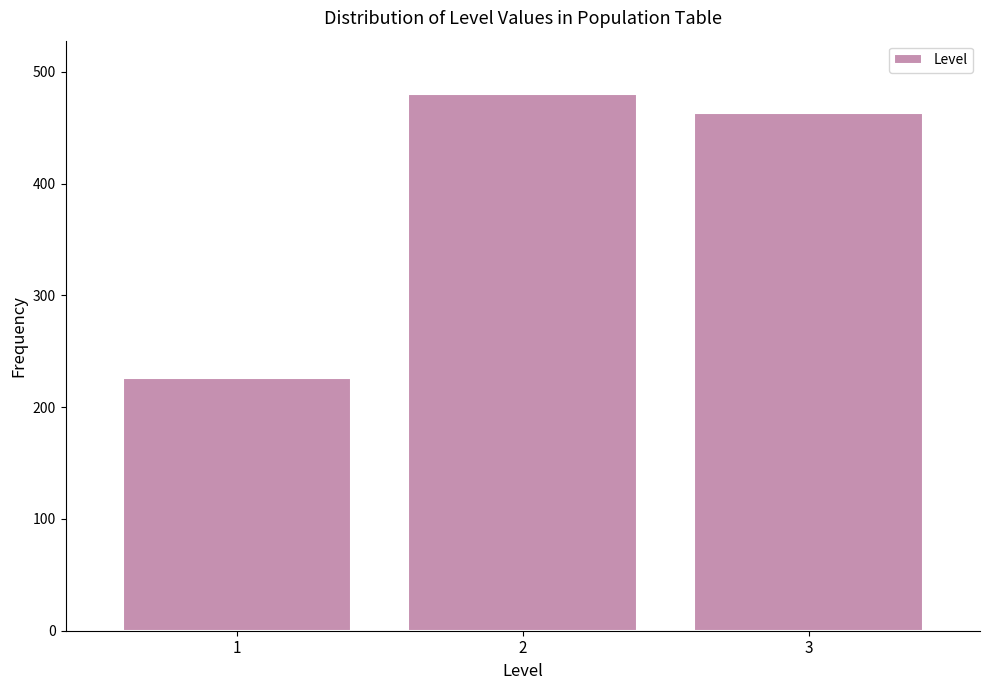

Over which range of the x-axis is the bar tallest?

1.5 to 2.5